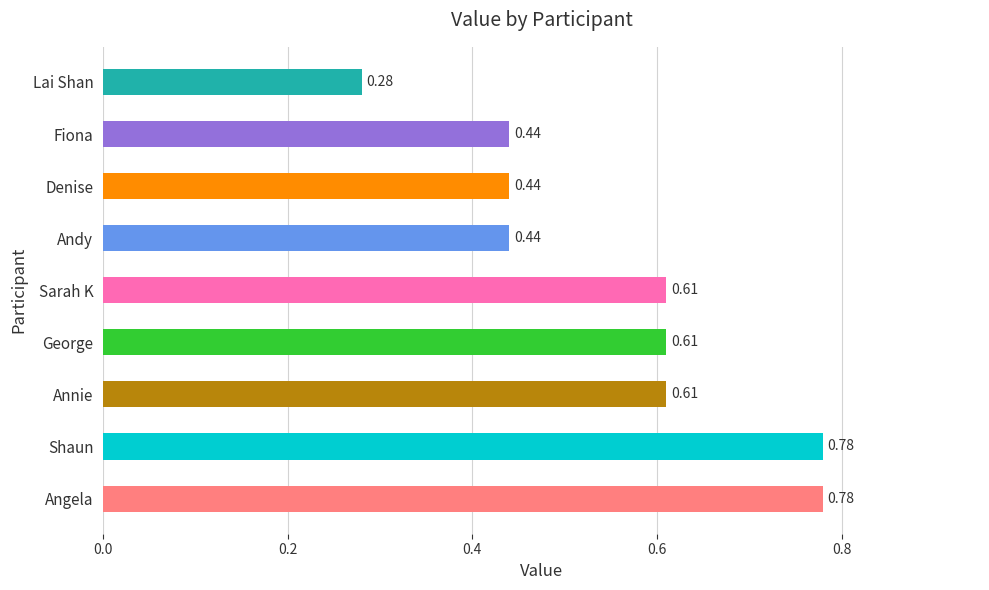

At which label is the value closest to 0?

Lai Shan